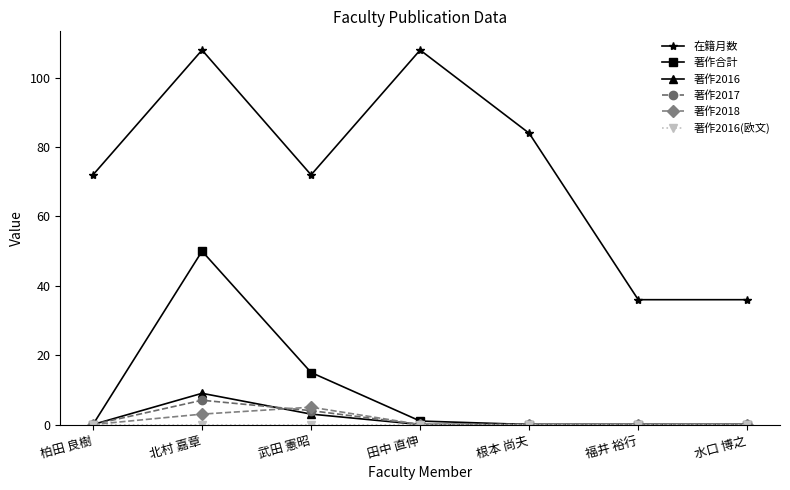

True or false: 在籍月数 has more than 0 interior local peaks.

True